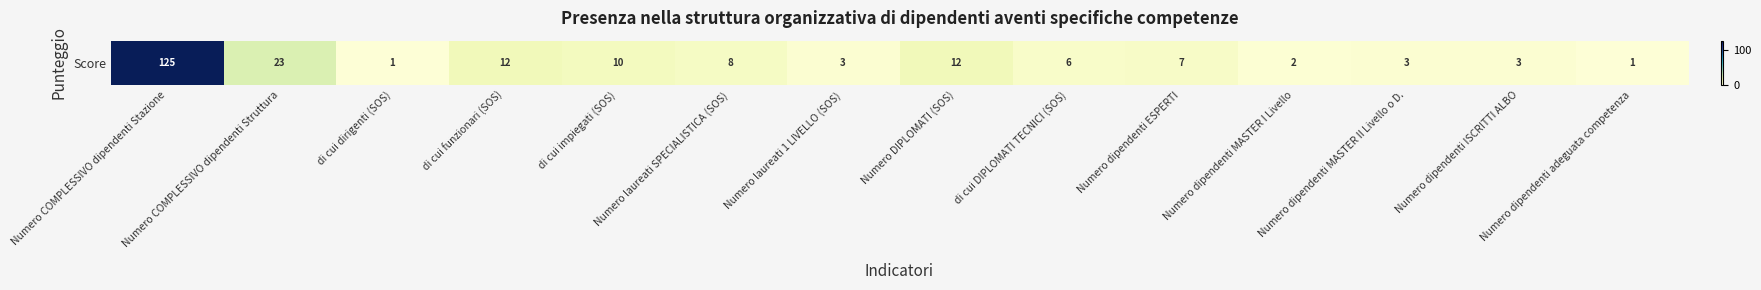

Reading left to right, what are all the values shown in this chart?

125	23	1	12	10	8	3	12	6	7	2	3	3	1